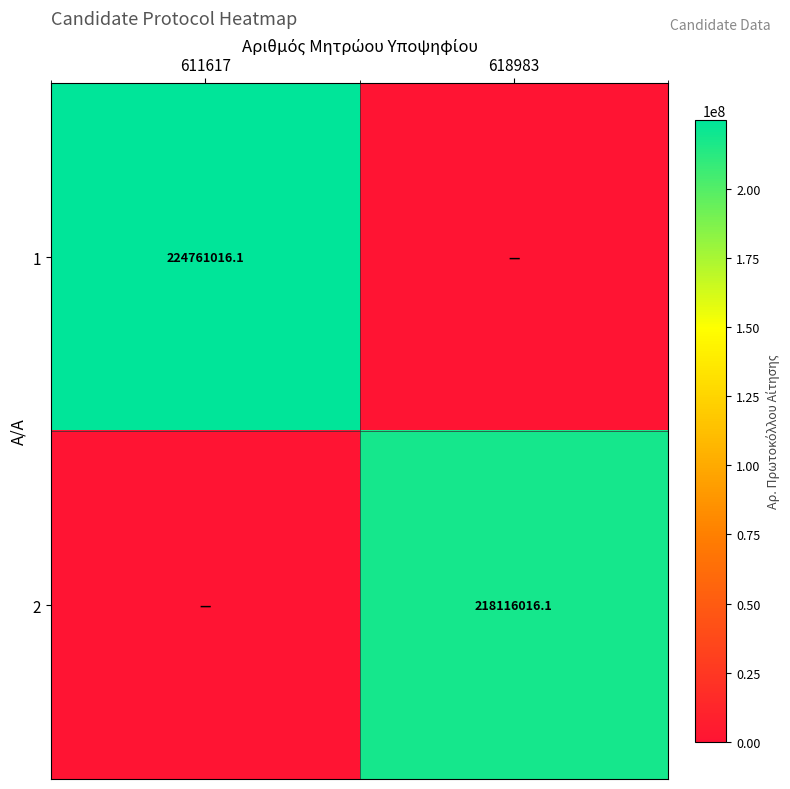

The 1 series shows 224761016.1 at 611617. True or false?

True